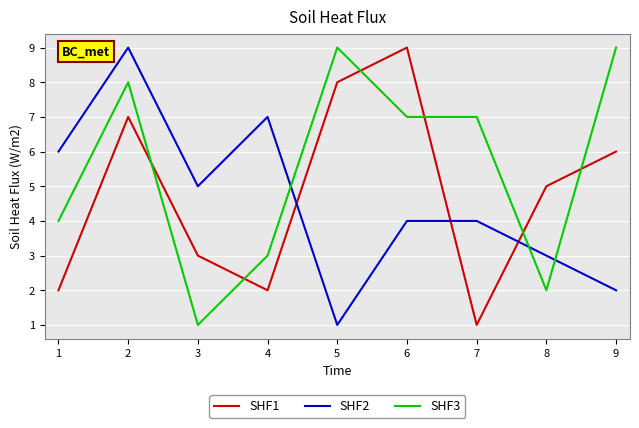

At which category is the sum across all series the highest?

2